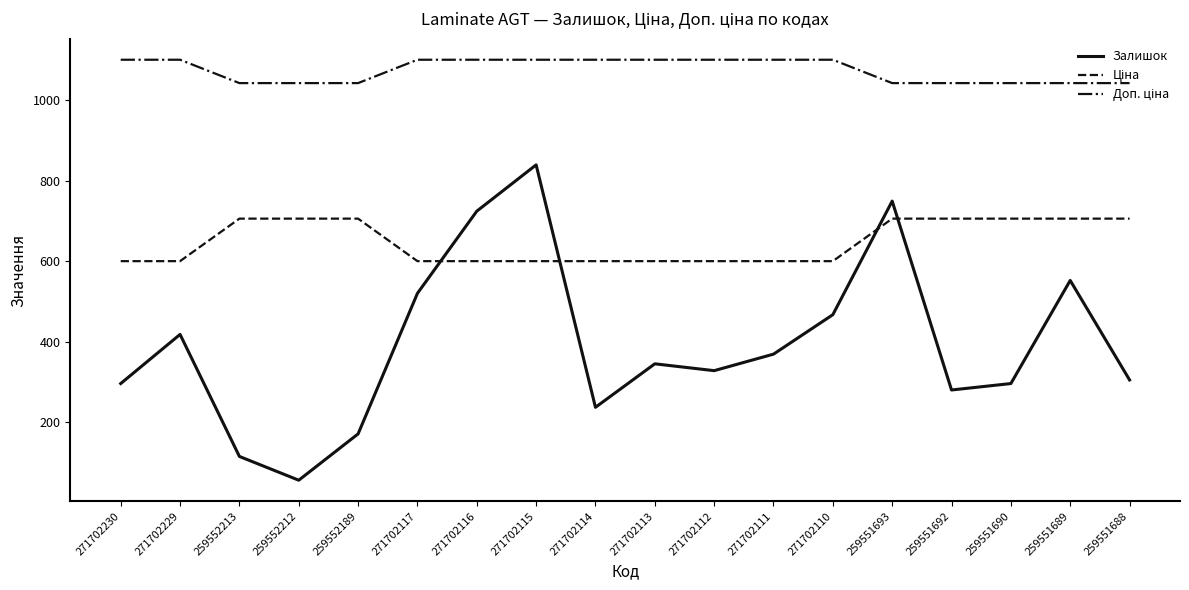

What is the difference between the highest and lowest values at 259552213?

927.0